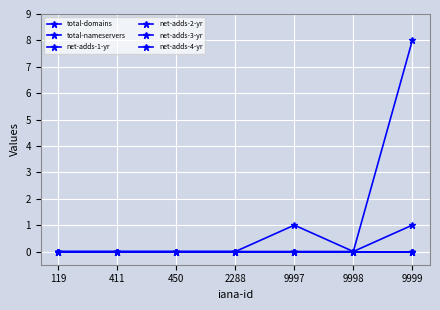

Where is total-domains nearest to the value 0?

119